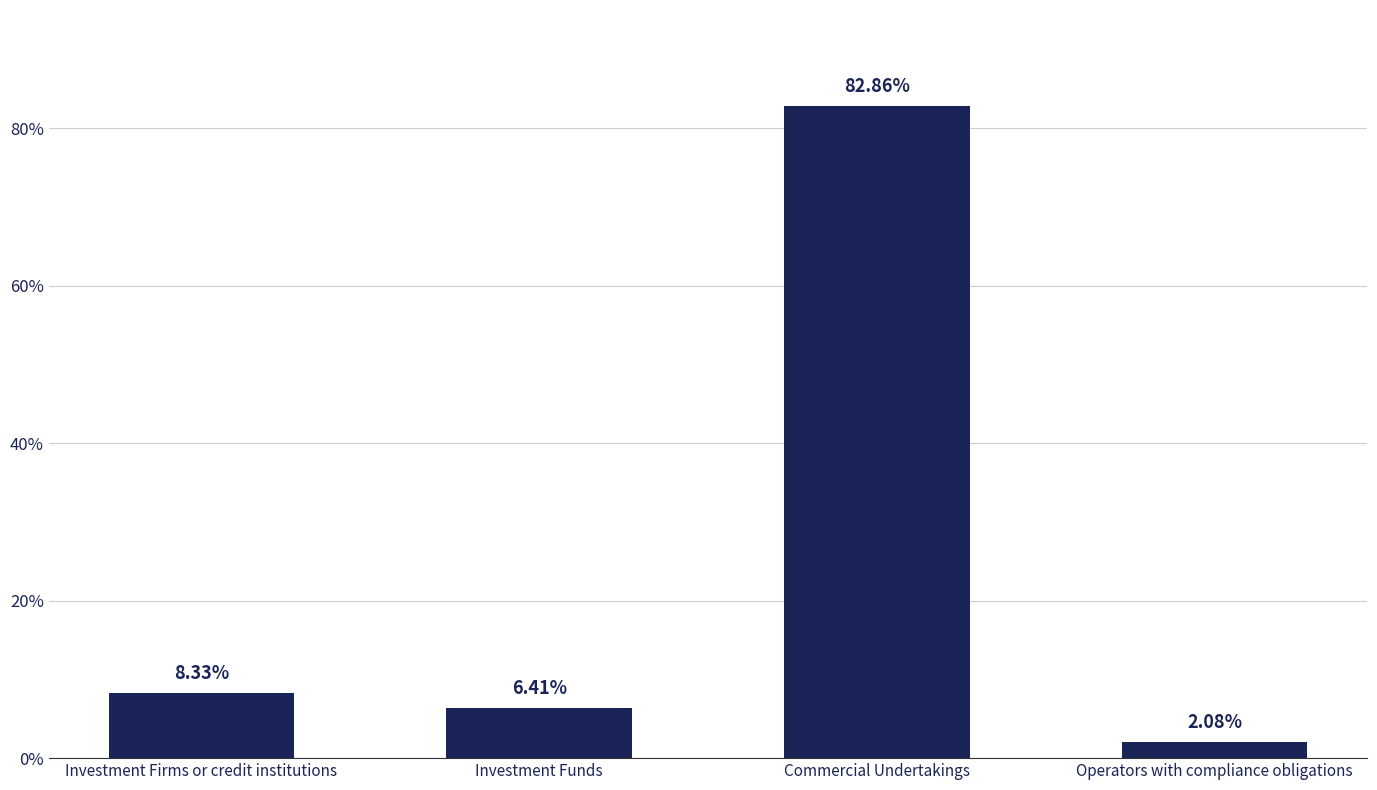

At which category does the chart reach its minimum across all series?

Operators with compliance obligations